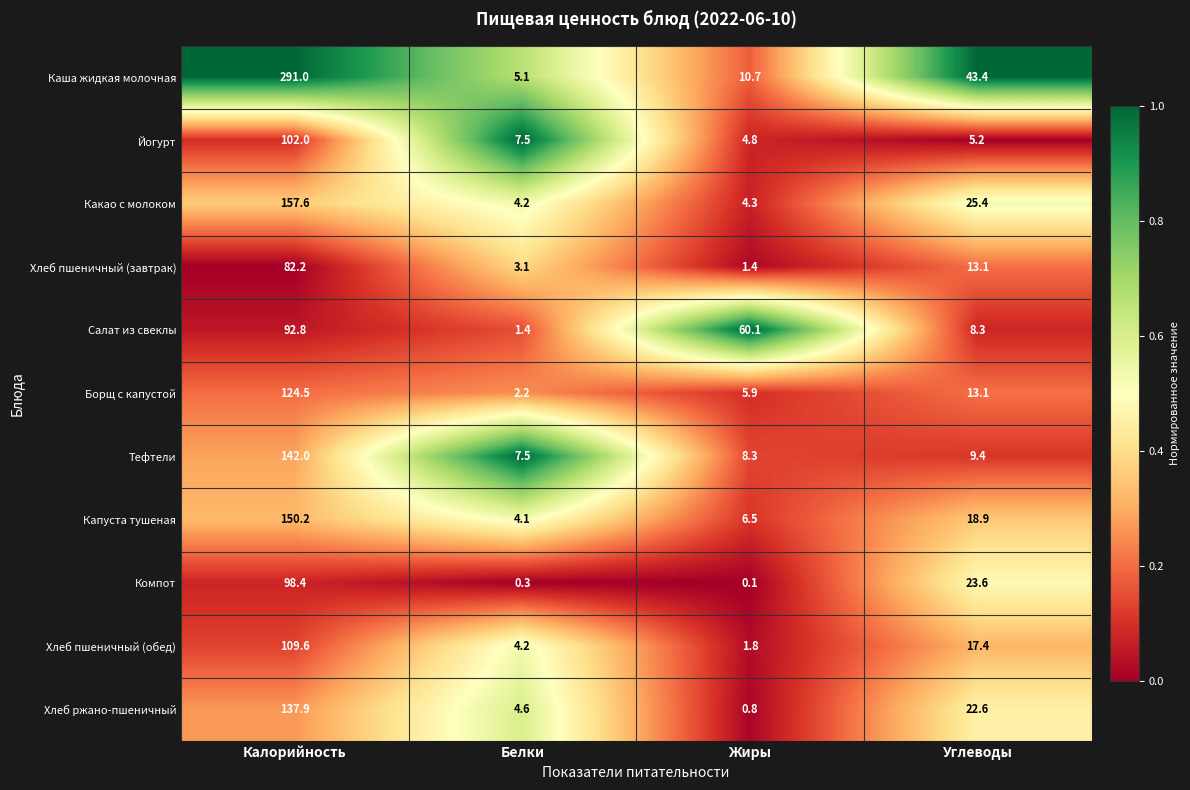

At which label is Хлеб пшеничный (обед) closest to 55?

Углеводы